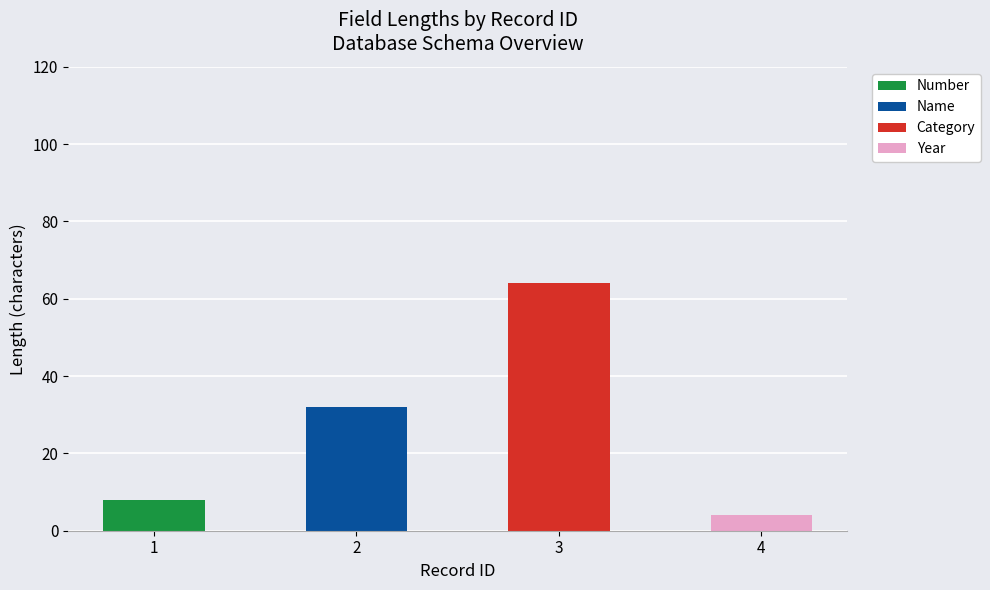

What is the sum of all Number values?

8